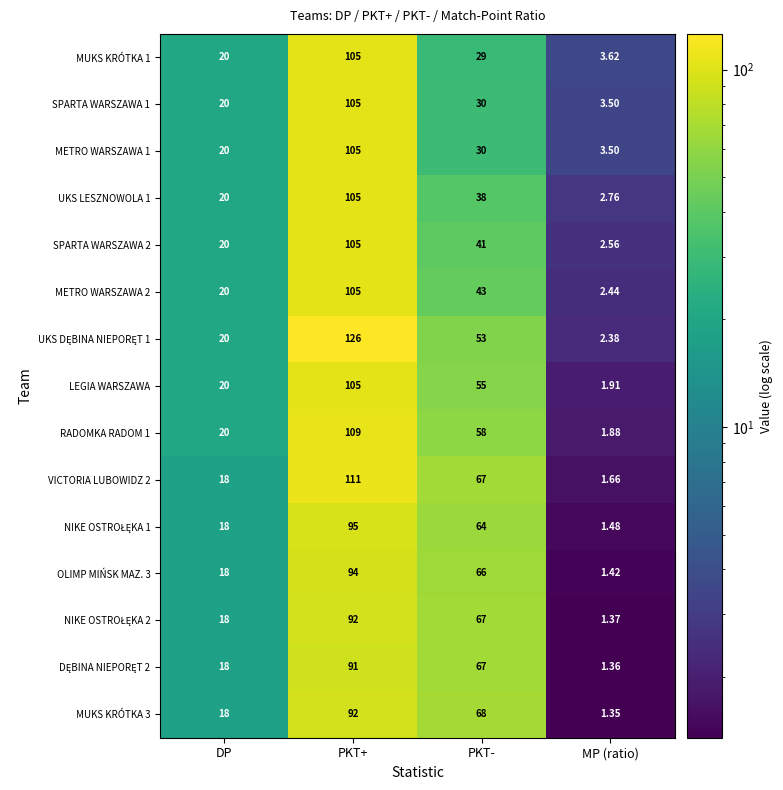

Which category has the lowest value in the VICTORIA LUBOWIDZ 2 series?

MP (ratio)